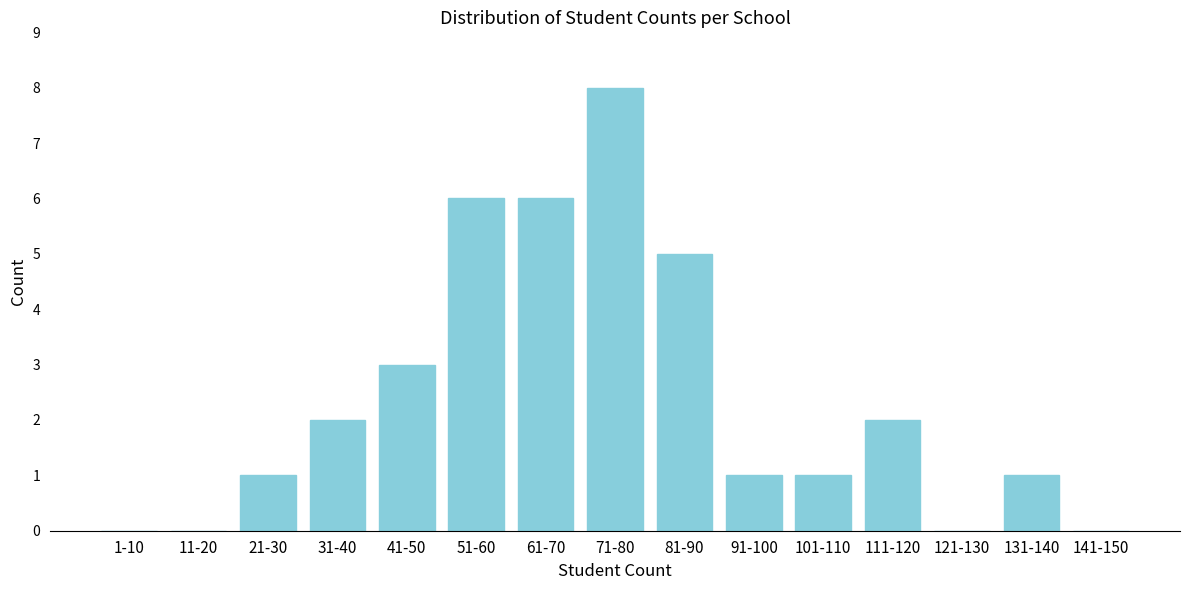

Reading left to right, list all the values displayed in this chart.

1-10=0	11-20=0	21-30=1	31-40=2	41-50=3	51-60=6	61-70=6	71-80=8	81-90=5	91-100=1	101-110=1	111-120=2	121-130=0	131-140=1	141-150=0